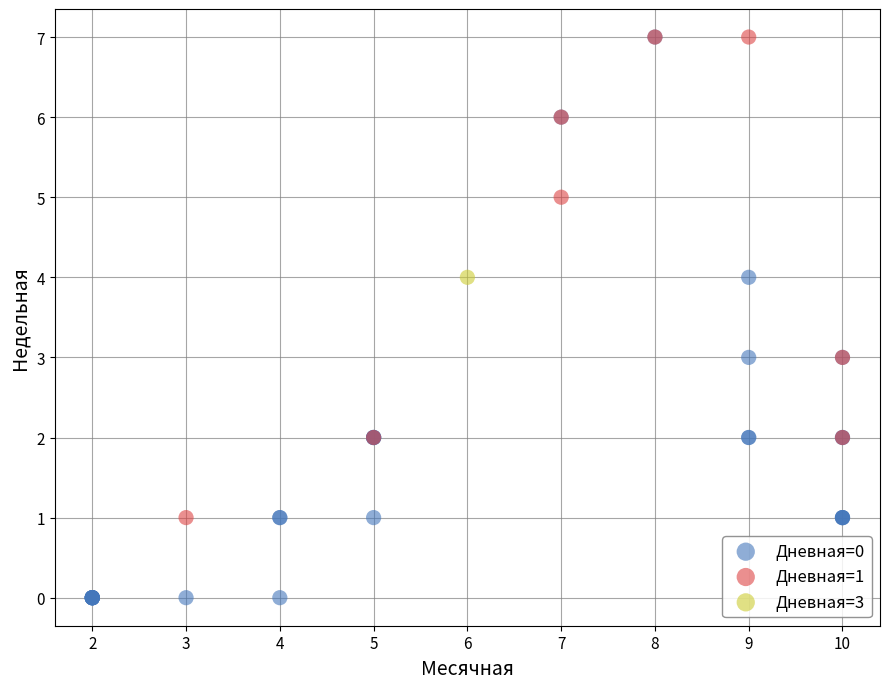

Which series reaches the minimum Y coordinate?

Дневная=0